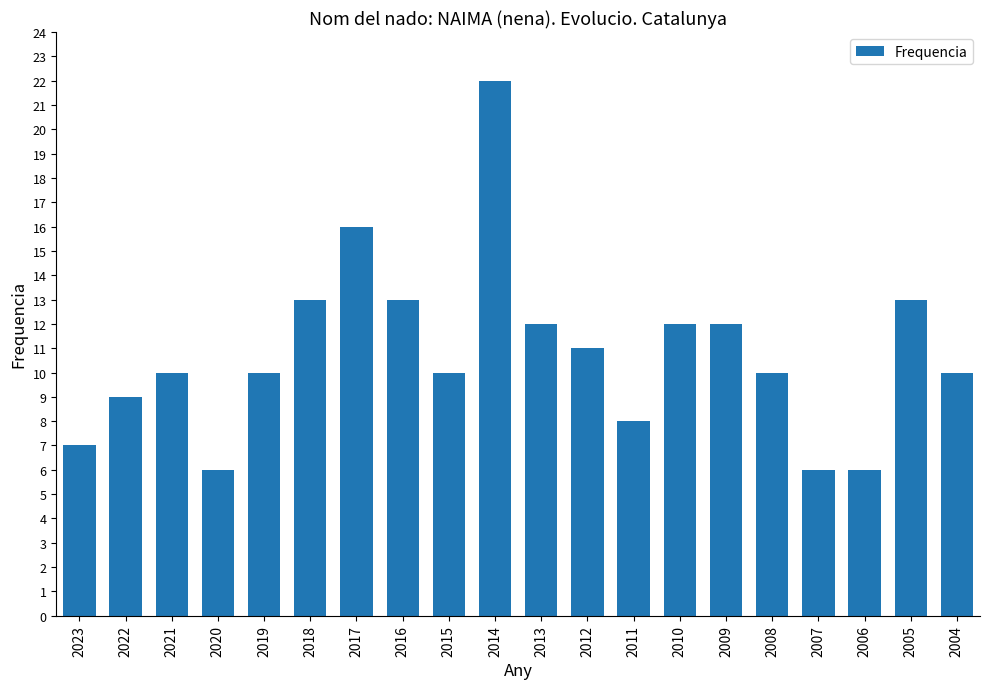

The chart shows a value of 5 at 2023. True or false?

False